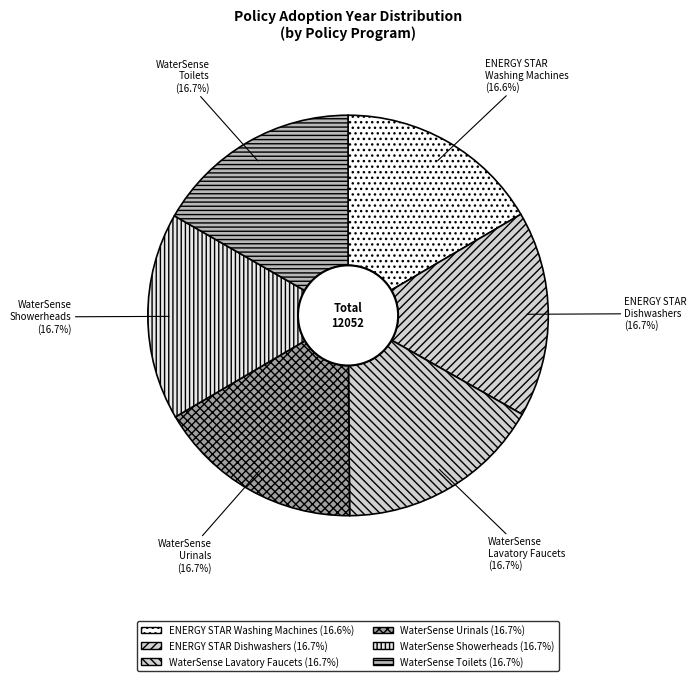

True or false: WaterSense Showerheads accounts for 17% of the total.

True